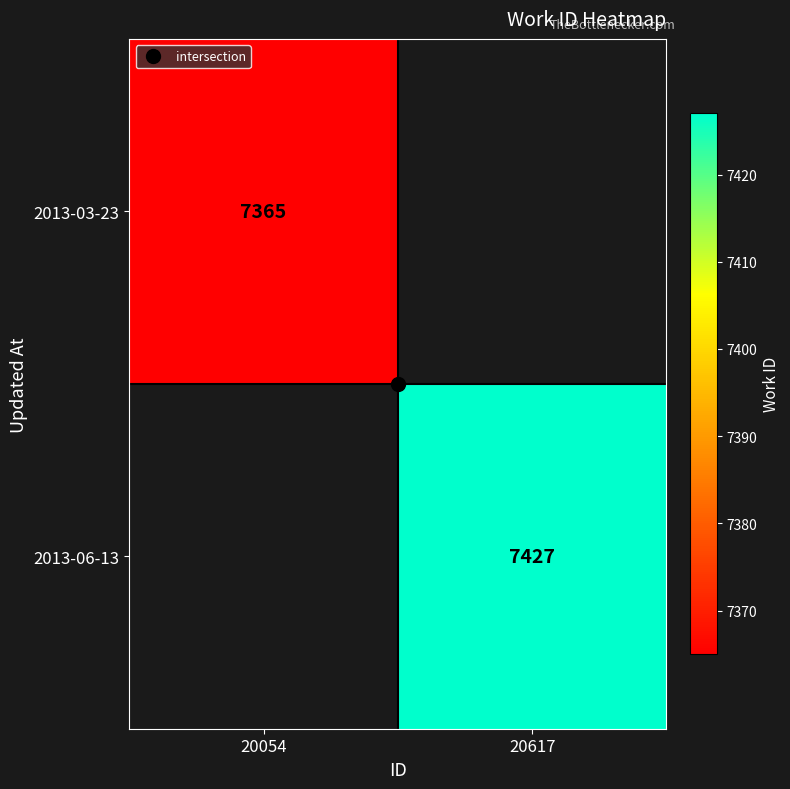

Is the value of 2013-06-13 at 20617 greater than the value of 2013-03-23 at 20054?

Yes